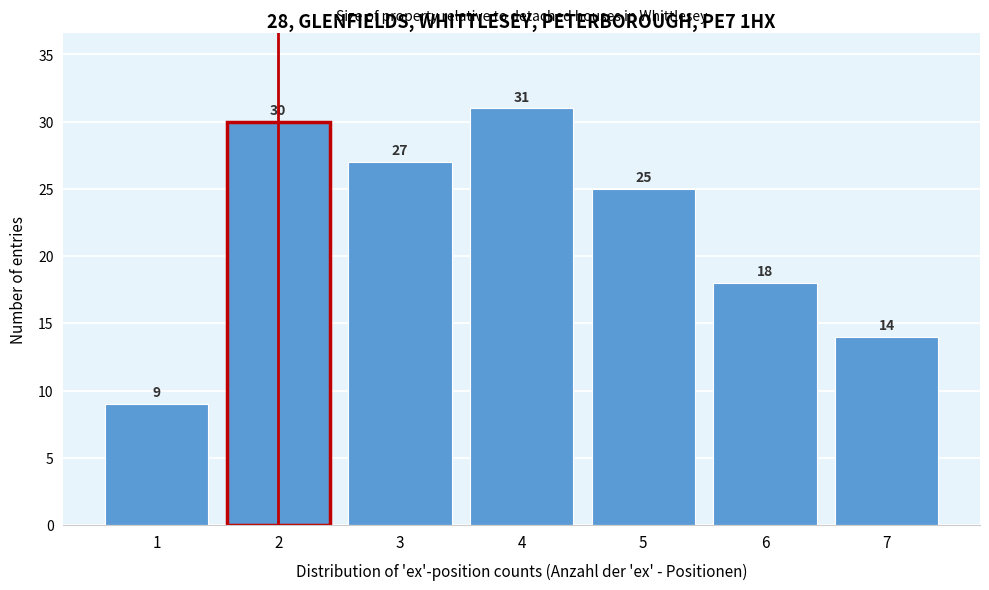

Reading left to right, what are all the values shown in this chart?

1=9	2=30	3=27	4=31	5=25	6=18	7=14